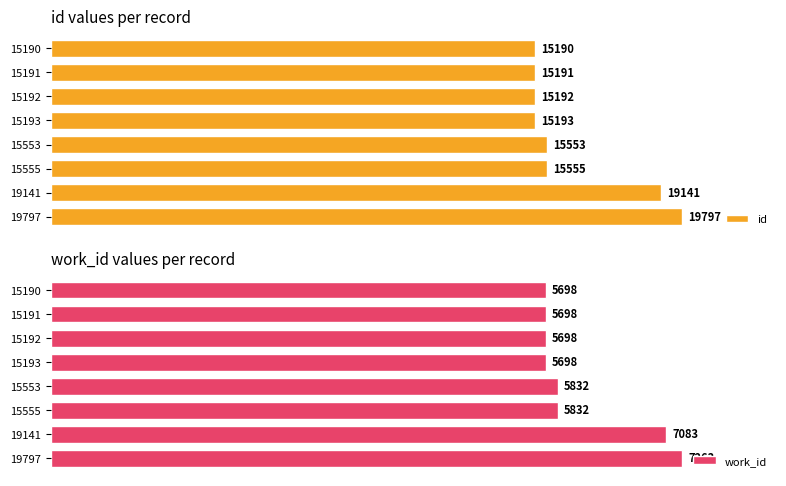

Rank the series by their maximum value, from lowest to highest.

work_id, id